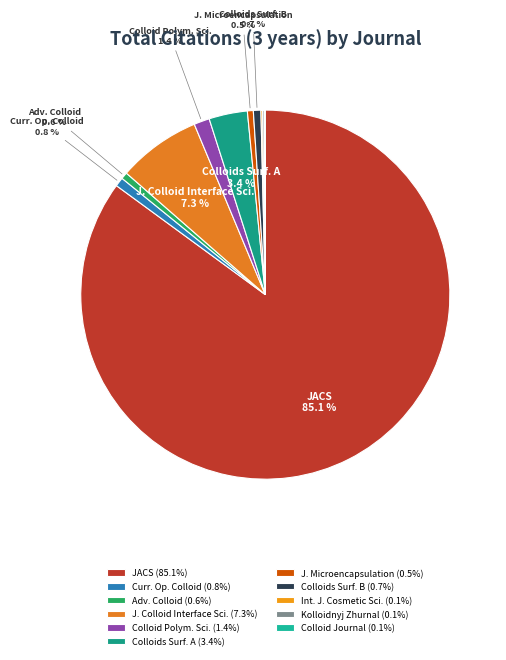

Count the number of slices in the pie.

11